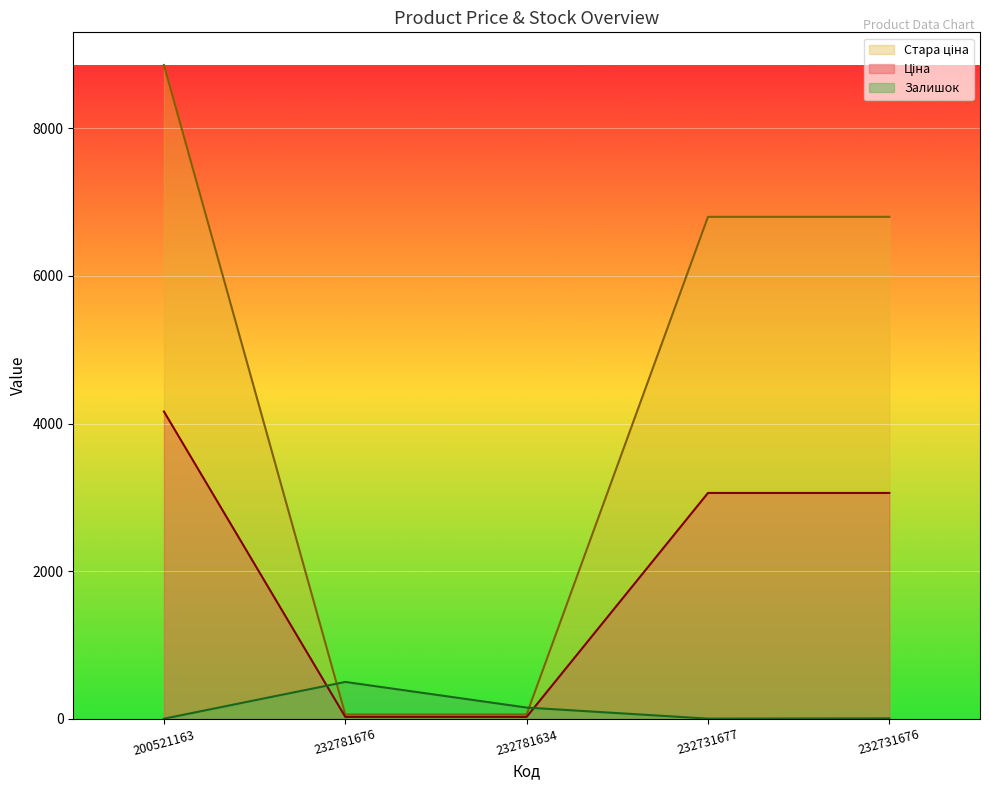

Rank the series by their average value, from lowest to highest.

Залишок, Ціна, Стара ціна